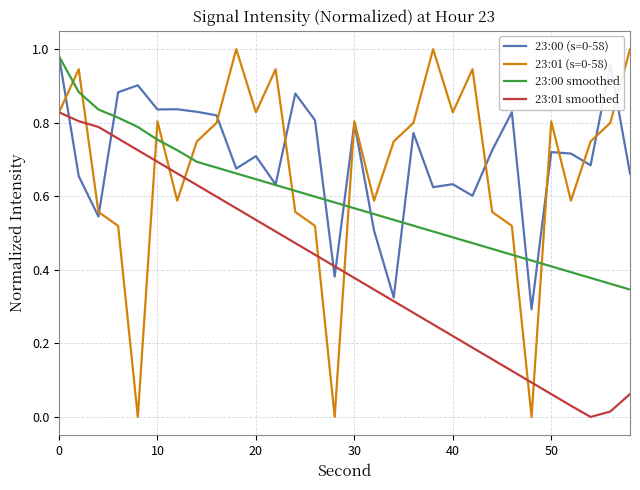

The 23:01 smoothed series shows 1.0 at 10. True or false?

False